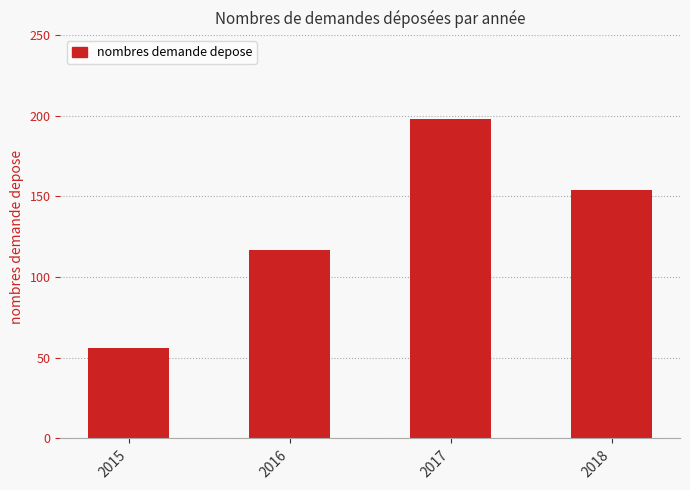

Rank the categories by value from highest to lowest.

2017, 2018, 2016, 2015